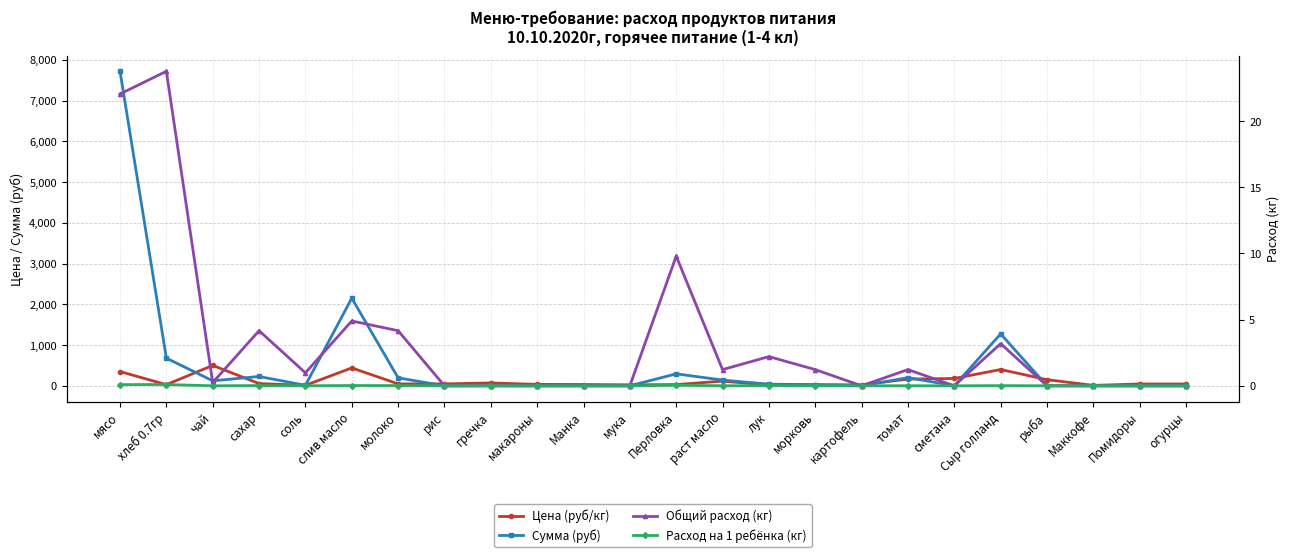

Between макароны and Маккофе, which series saw the biggest shift?

Цена (руб/кг)